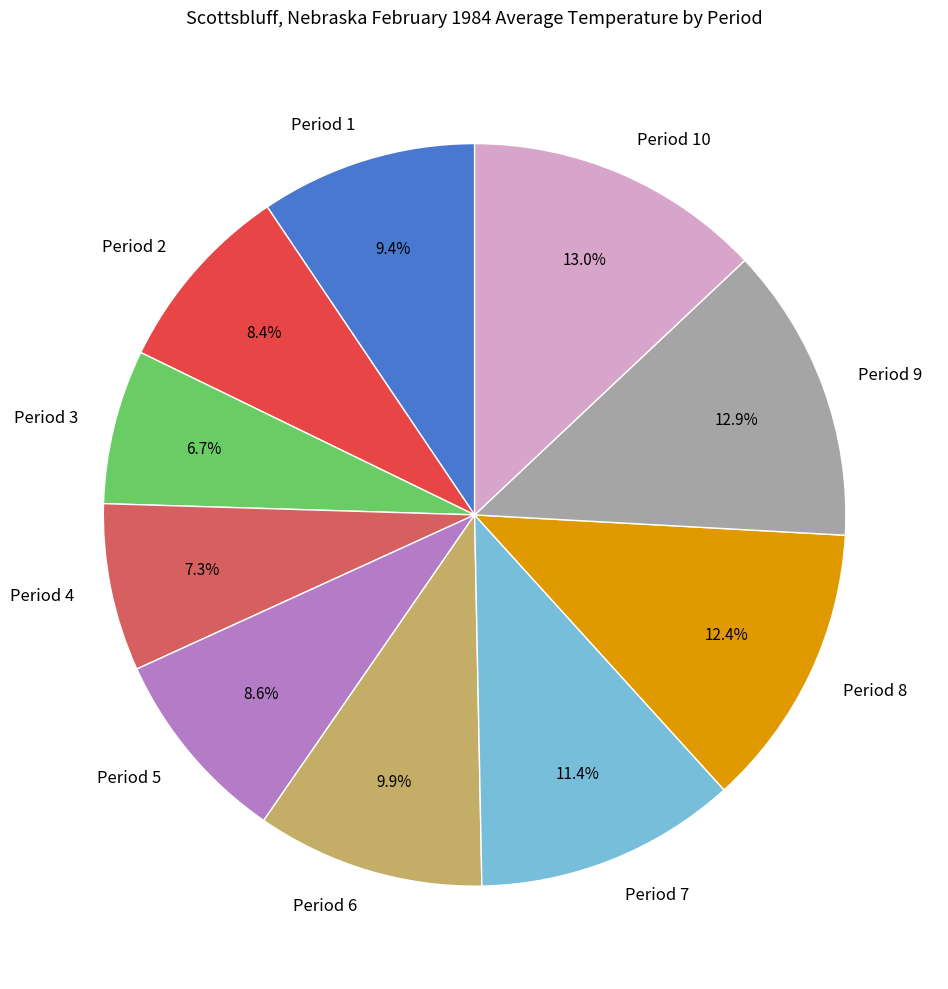

Approximately how many times larger is the value at Period 9 compared to Period 1?

1.4